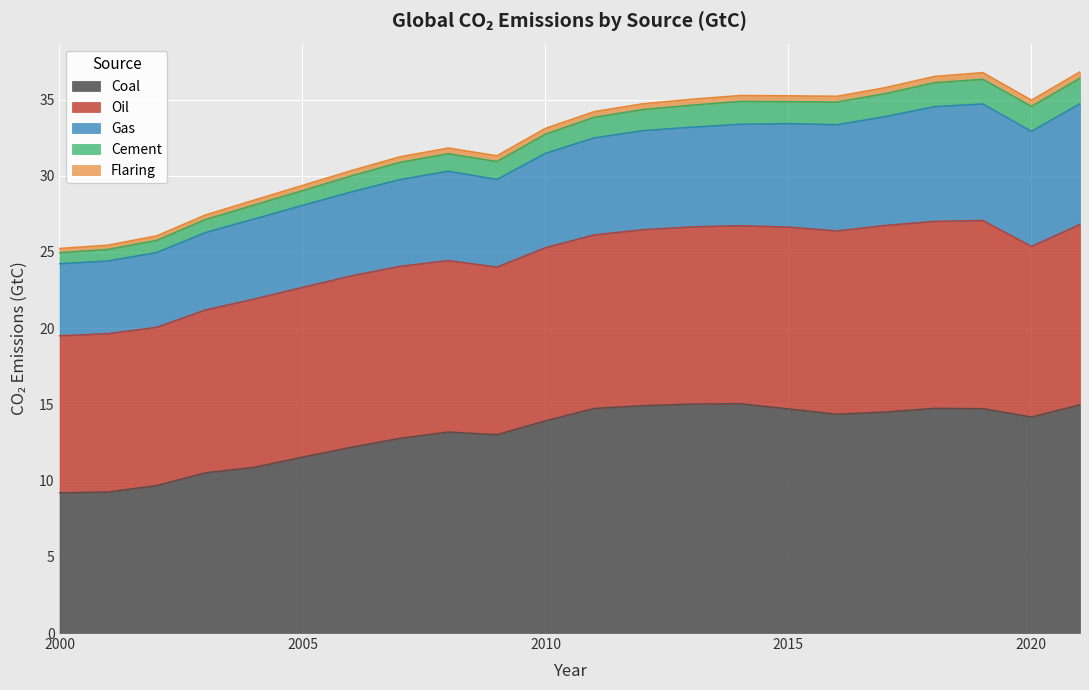

Reading left to right, transcribe all the data shown in this chart.

Coal: 9.2	9.3	9.7	10.5	10.9	11.5	12.2	12.8	13.2	13.0	13.9	14.7	14.9	15.0	15.1	14.7	14.4	14.5	14.7	14.7	14.2	15.0
Oil: 10.3	10.4	10.4	10.7	11.0	11.1	11.2	11.3	11.3	11.0	11.4	11.4	11.5	11.6	11.7	11.9	12.0	12.2	12.3	12.3	11.2	11.8
Gas: 4.7	4.8	4.9	5.1	5.3	5.4	5.5	5.7	5.9	5.8	6.2	6.4	6.5	6.5	6.7	6.8	7.0	7.1	7.5	7.6	7.6	7.9
Cement: 0.7	0.8	0.8	0.9	0.9	1.0	1.1	1.1	1.1	1.2	1.3	1.3	1.4	1.4	1.5	1.4	1.5	1.5	1.6	1.6	1.6	1.7
Flaring: 0.3	0.3	0.3	0.3	0.3	0.3	0.3	0.4	0.4	0.4	0.4	0.4	0.4	0.4	0.4	0.4	0.4	0.4	0.4	0.4	0.4	0.4